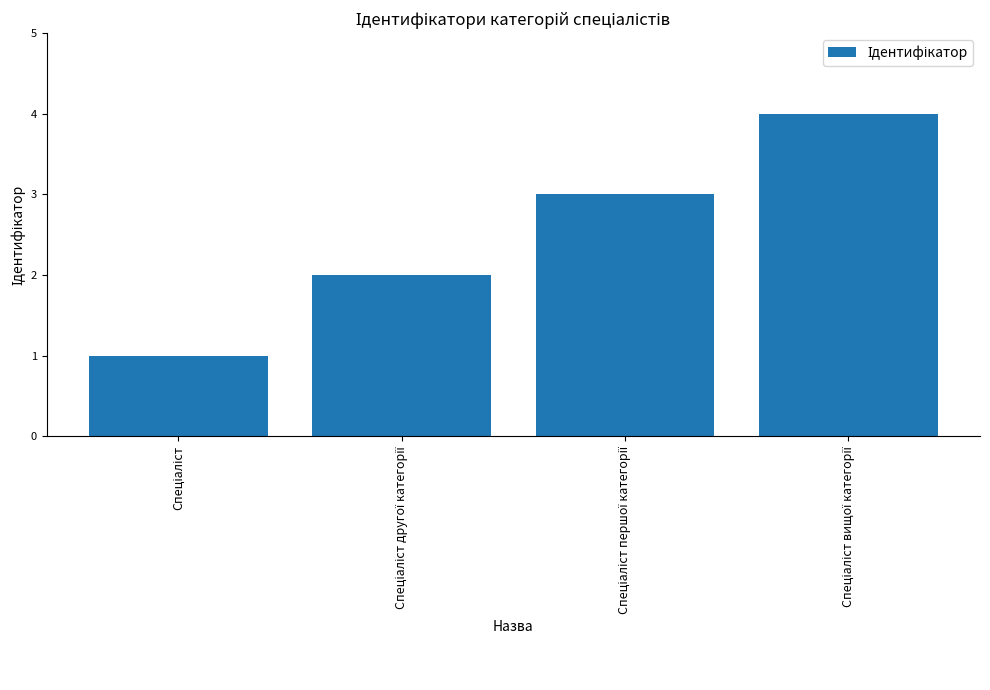

What is the maximum value shown in the chart?

4